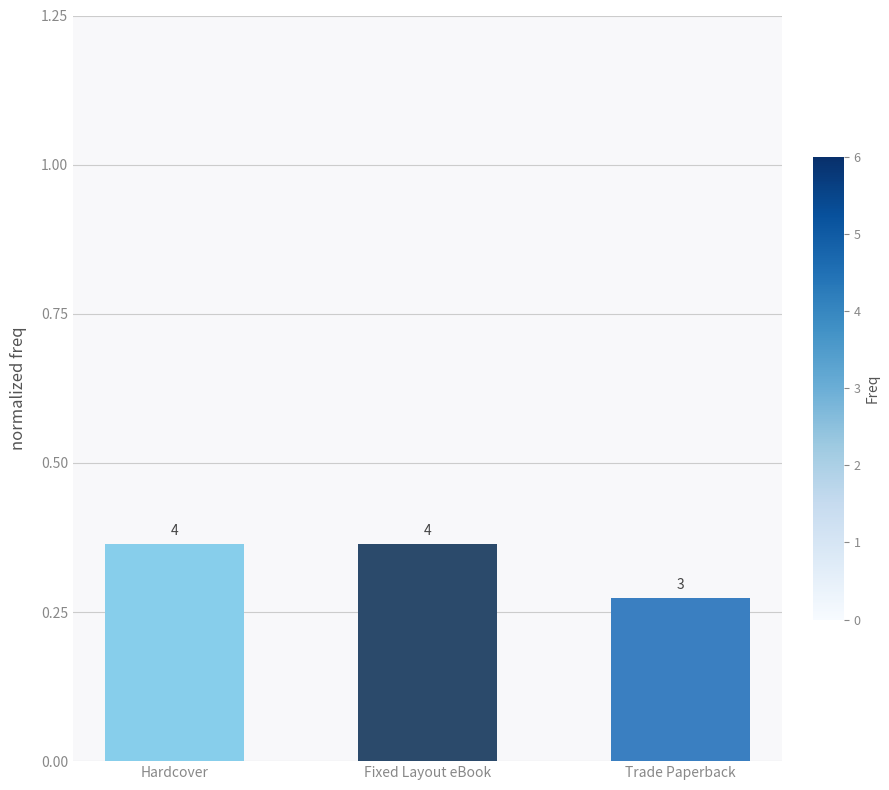

Is it true that the value at Fixed Layout eBook is 0.4?

True